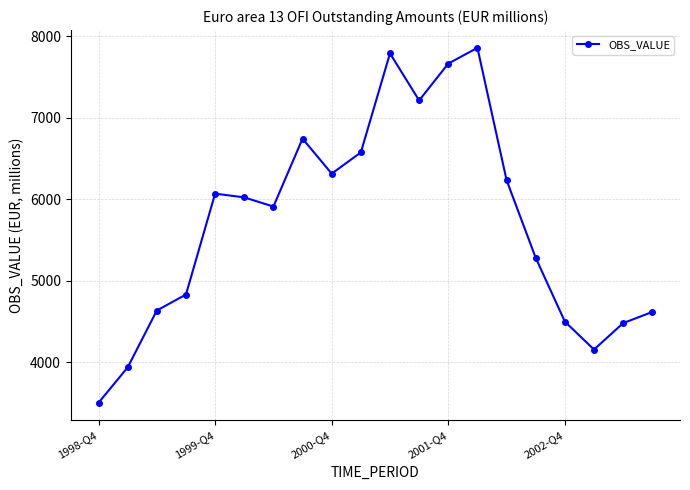

What is the value of the 9th point from the left?

6313.3